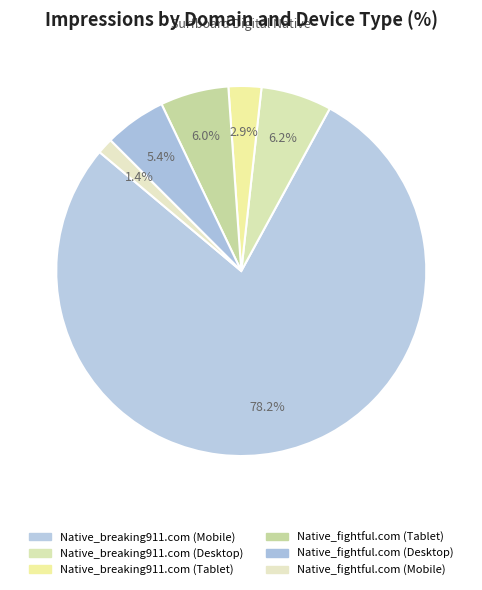

Count the number of slices in the pie.

6